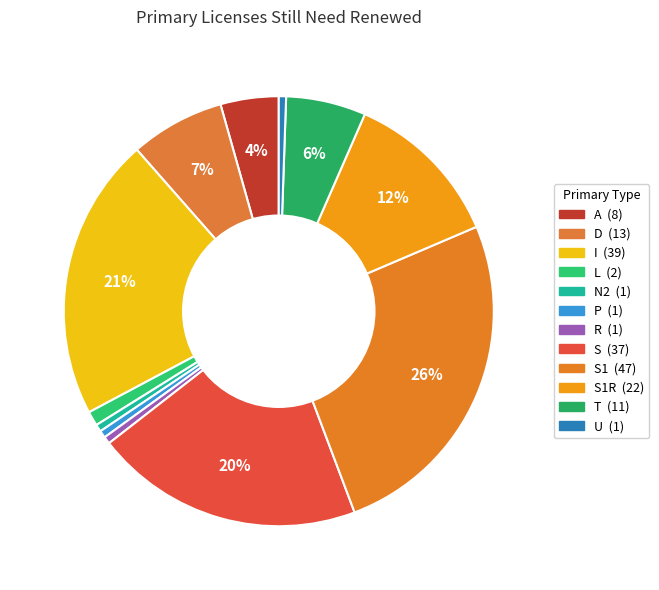

Count the number of slices in the pie.

12